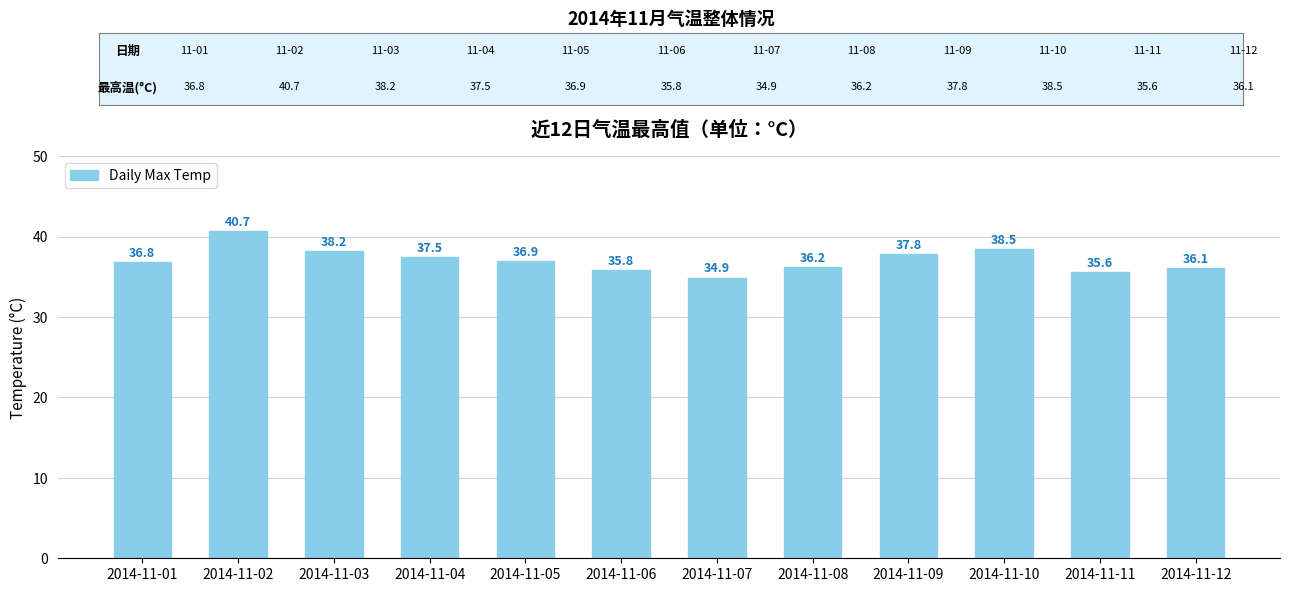

At which label is the value closest to 37?

2014-11-05